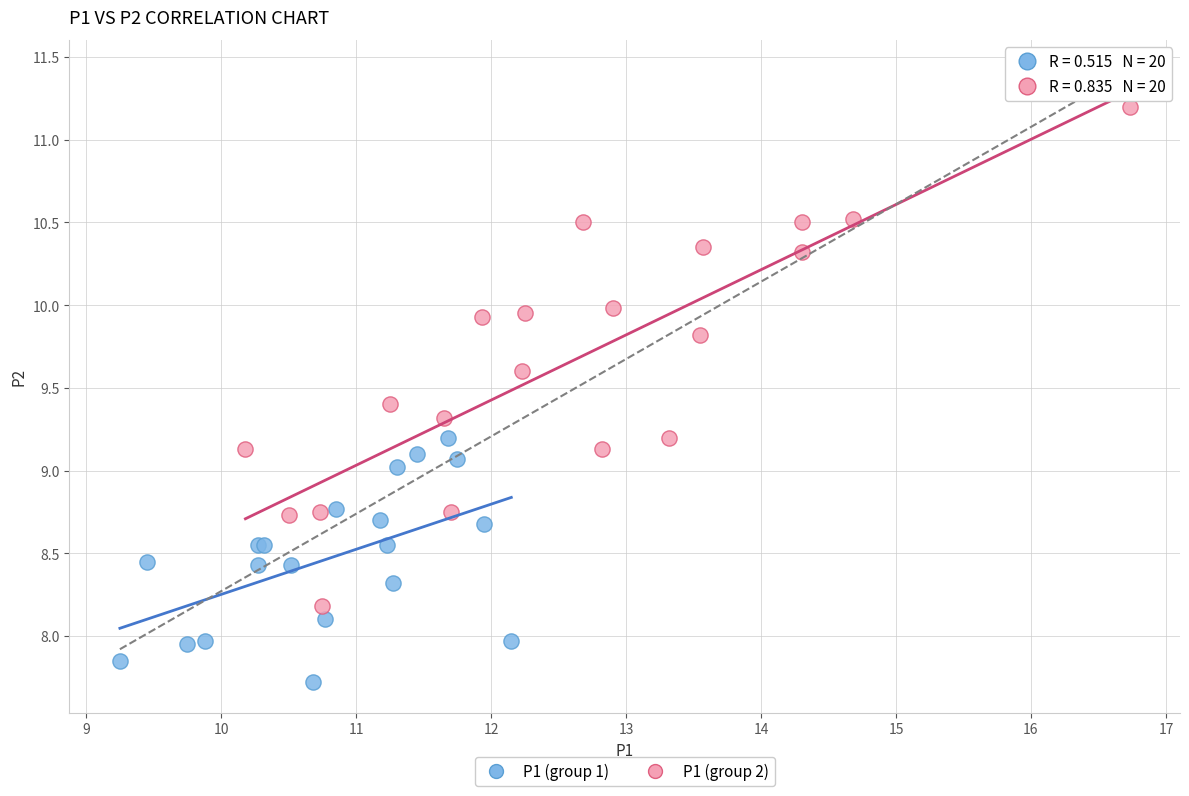

Which series reaches the maximum Y coordinate?

P1 (group 2)